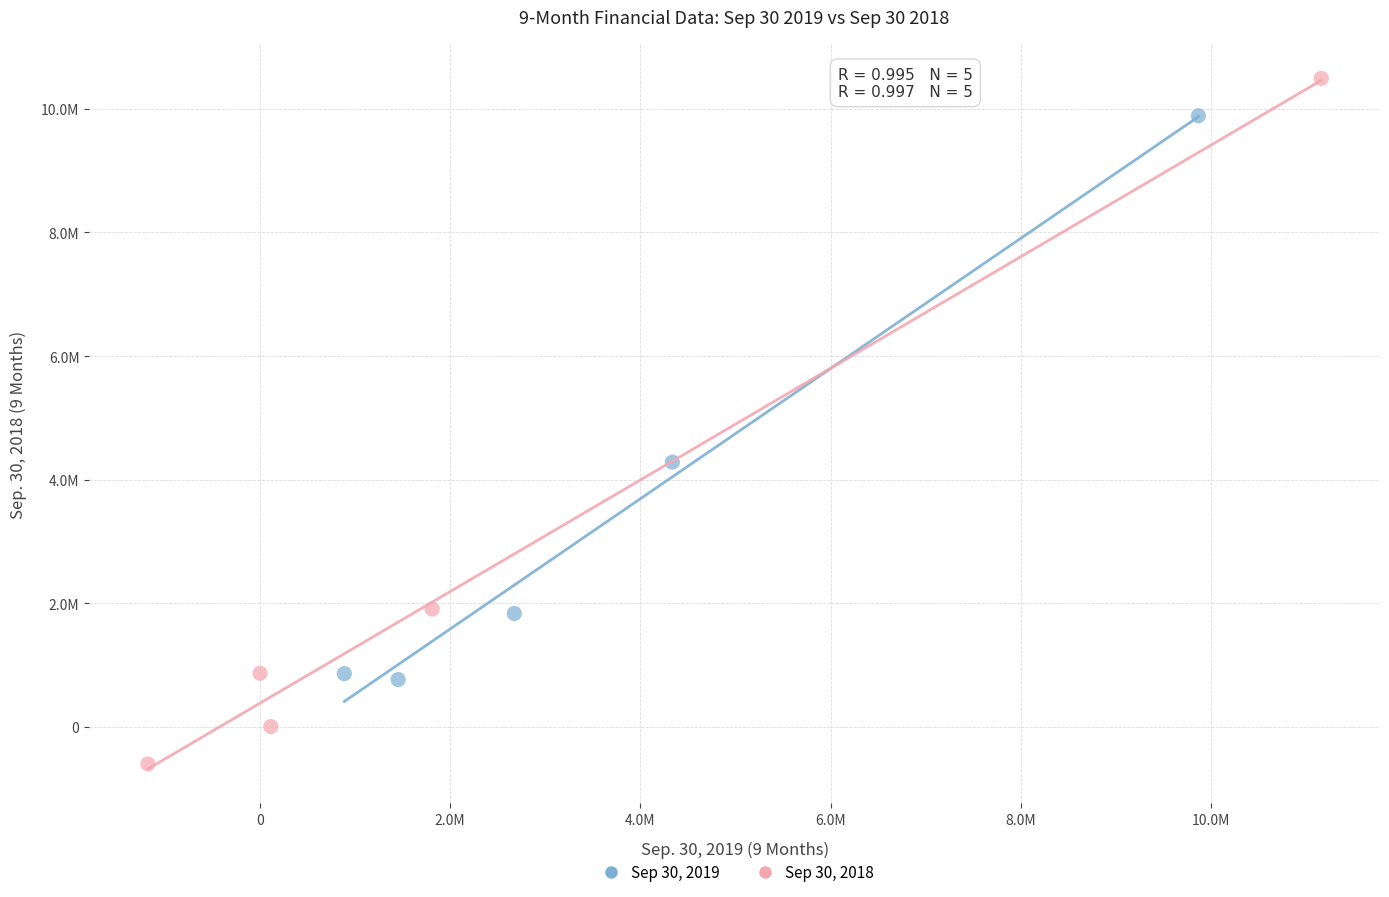

Which series has the widest spread of Y values?

Sep 30, 2018